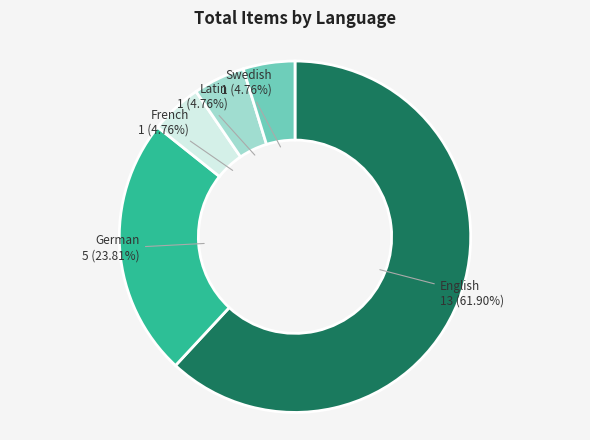

Count the number of slices in the pie.

5